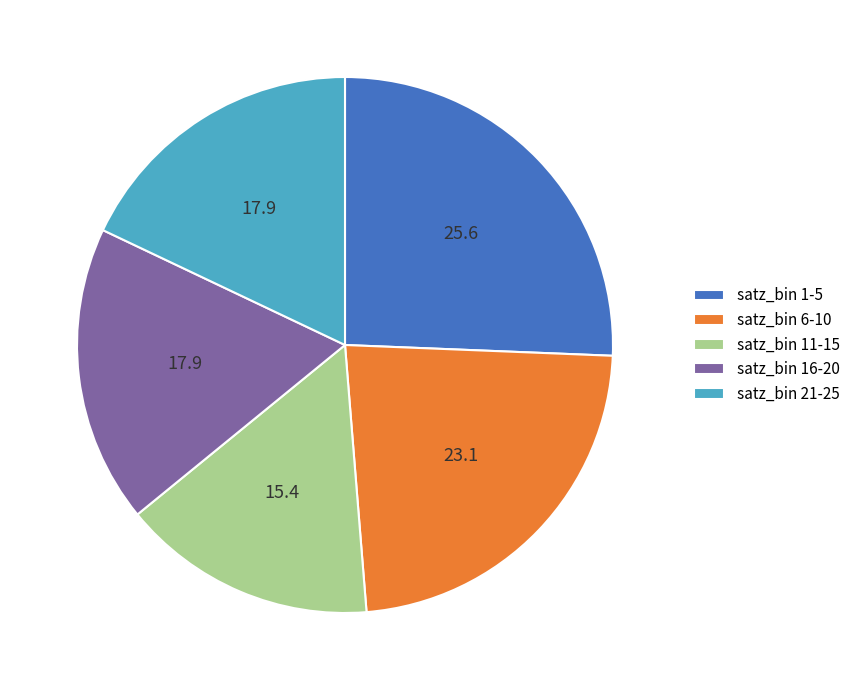

The satz_bin 16-20 slice represents 18% of the pie. True or false?

True